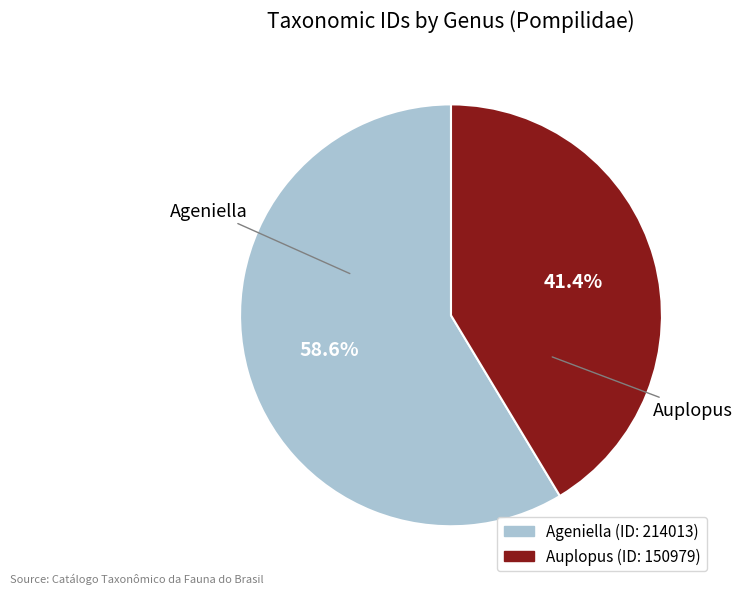

What is the ratio of the value at Auplopus to the value at Ageniella?

0.7